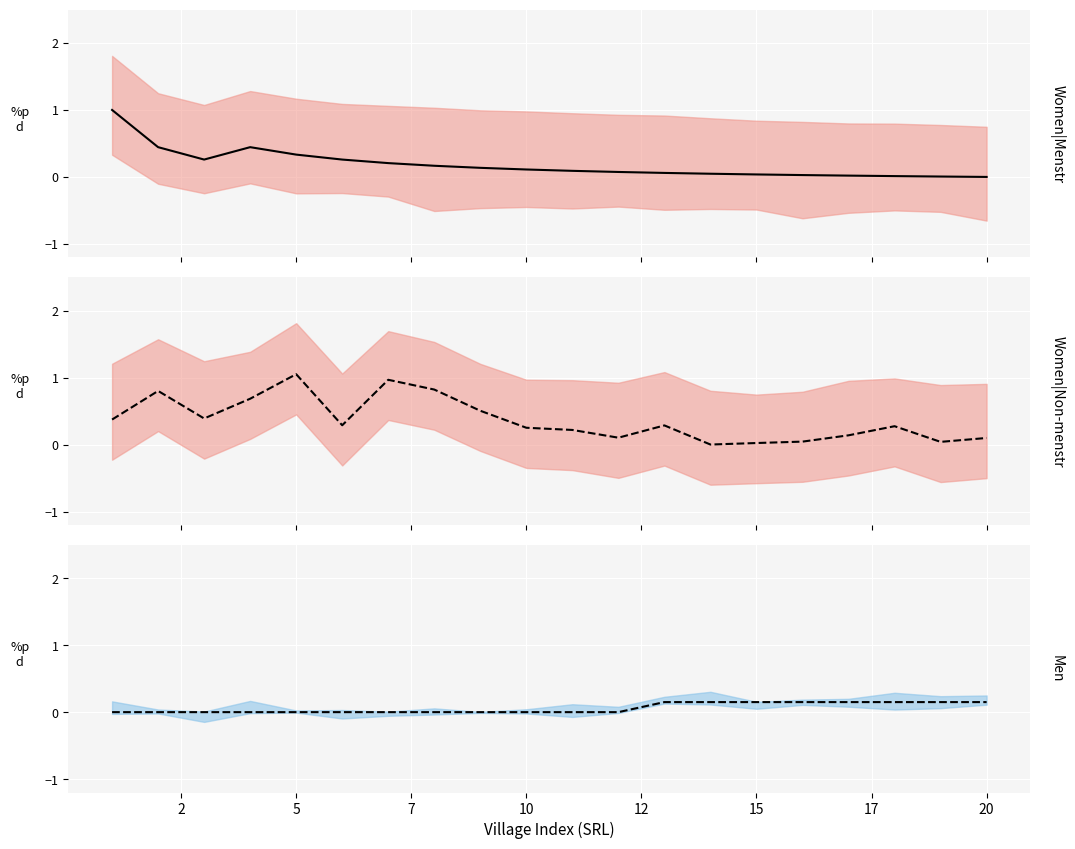

At 5, list the series in order from smallest to largest.

Men, Women|Menstr, Women|Non-menstr